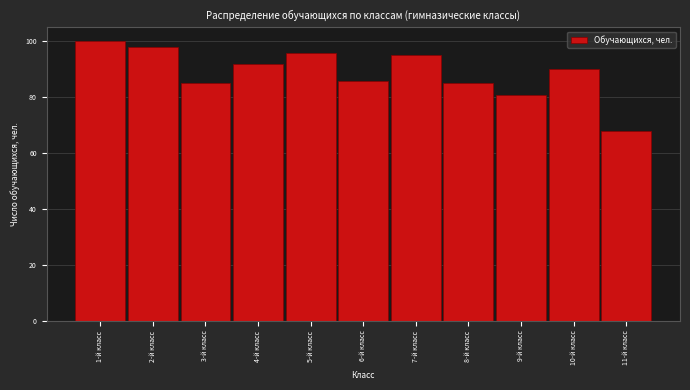

Reading right to left, list all the values displayed in this chart.

11-й класс=68	10-й класс=90	9-й класс=81	8-й класс=85	7-й класс=95	6-й класс=86	5-й класс=96	4-й класс=92	3-й класс=85	2-й класс=98	1-й класс=100